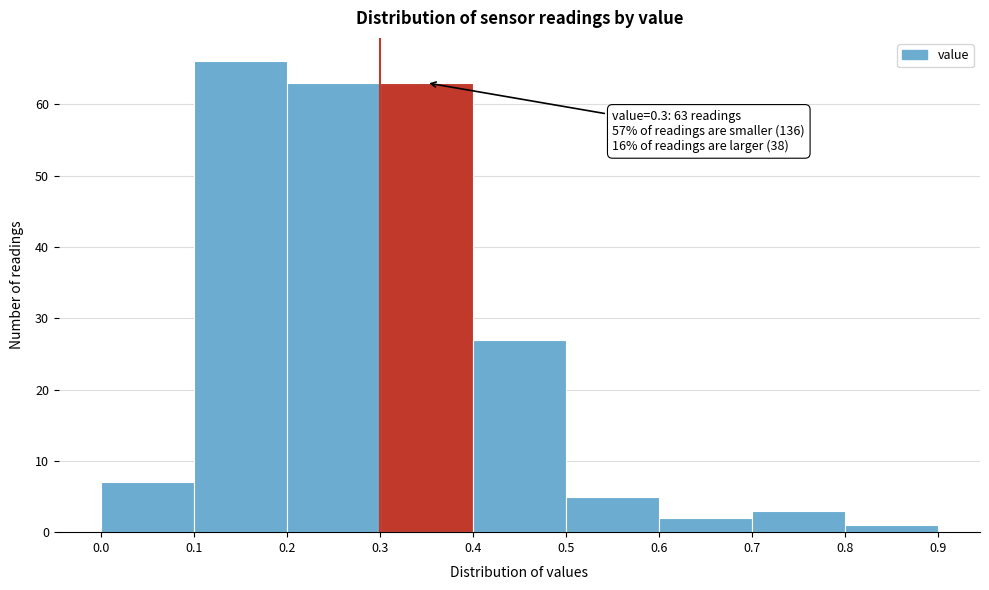

Over which range of the x-axis is the bar tallest?

0.1 to 0.2